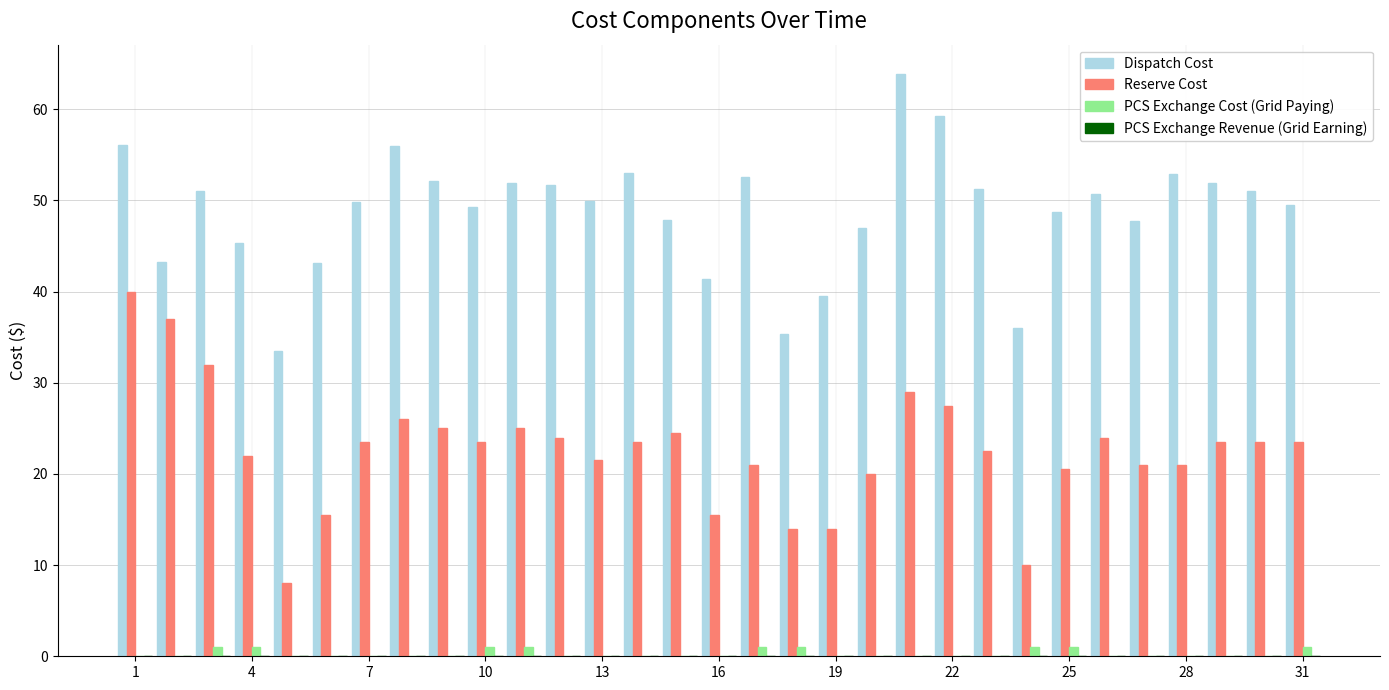

What is the maximum value shown in the chart?

63.9